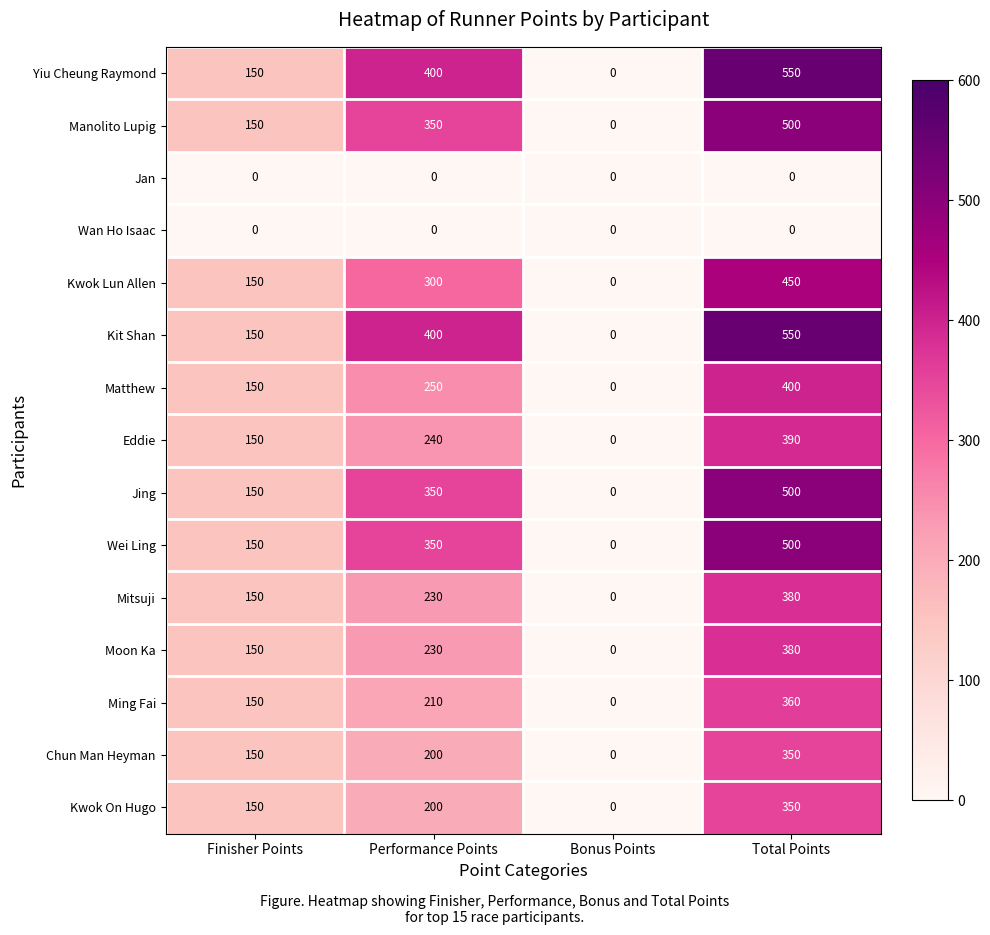

At which category is the sum across all series the highest?

Total Points